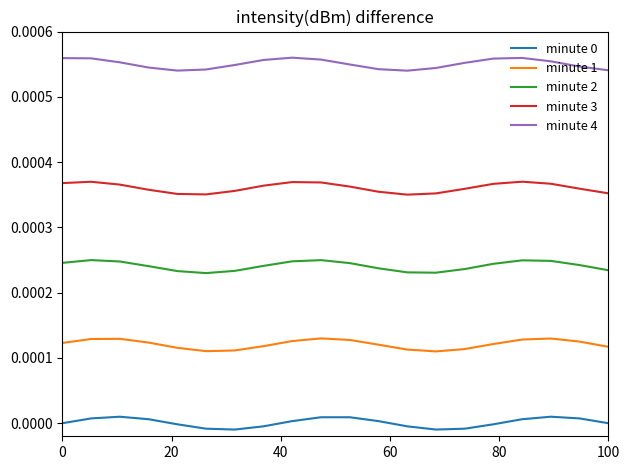

Which series has the largest total across all categories?

minute 4